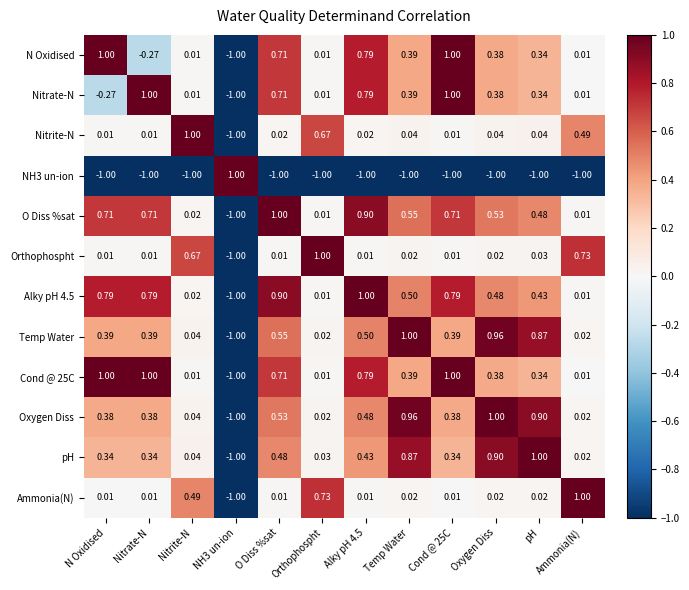

Where does the Oxygen Diss series first go above 0?

N Oxidised